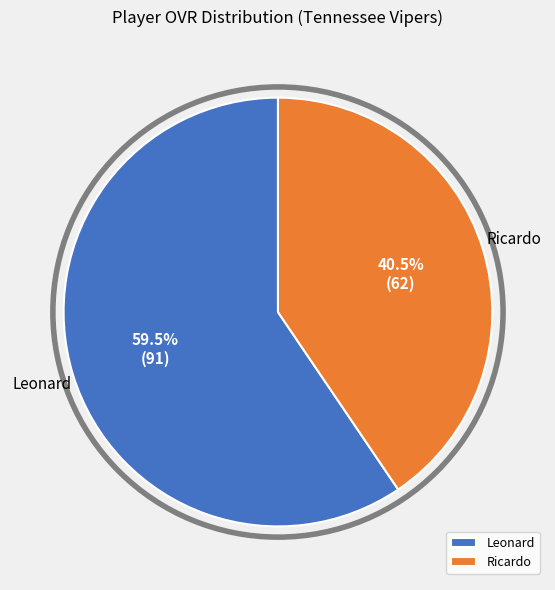

Is there a majority slice in this chart?

Yes